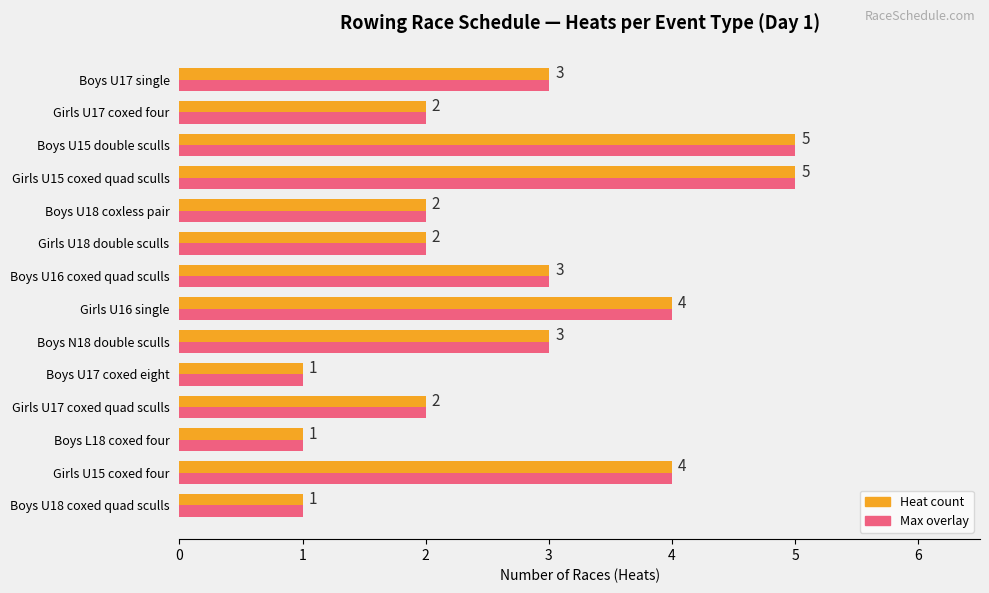

What is the total value across all series at Boys U17 single?

6